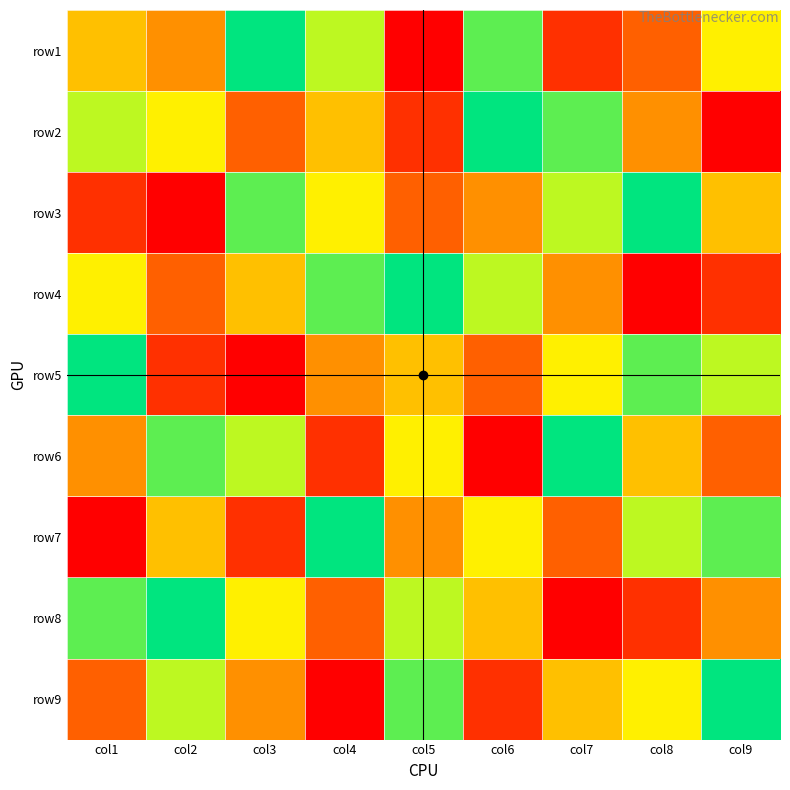

What is the difference between the highest and lowest values at col6?

8